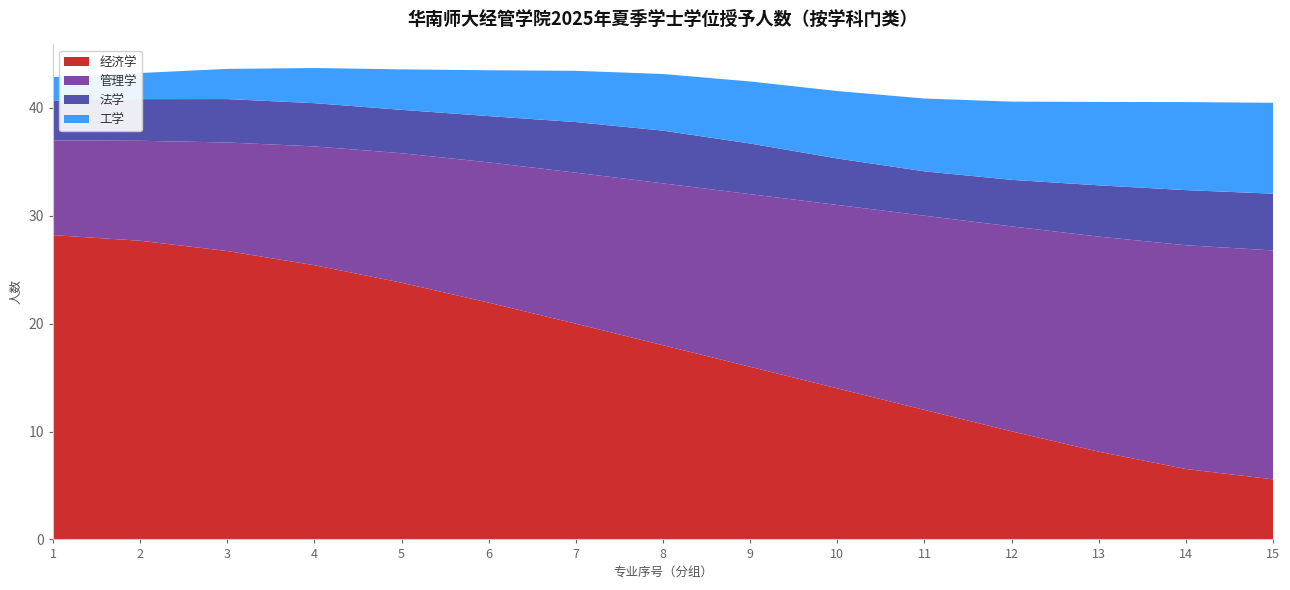

Reading left to right, extract all data points from this chart.

经济学: 29	28	27	26	24	22	20	18	16	14	12	10	8	6	4
管理学: 8	9	10	11	12	13	14	15	16	17	18	19	20	21	22
法学: 3	4	5	4	3	4	5	6	5	4	3	4	5	6	5
工学: 2	2	3	3	4	4	5	5	6	6	7	7	8	8	9